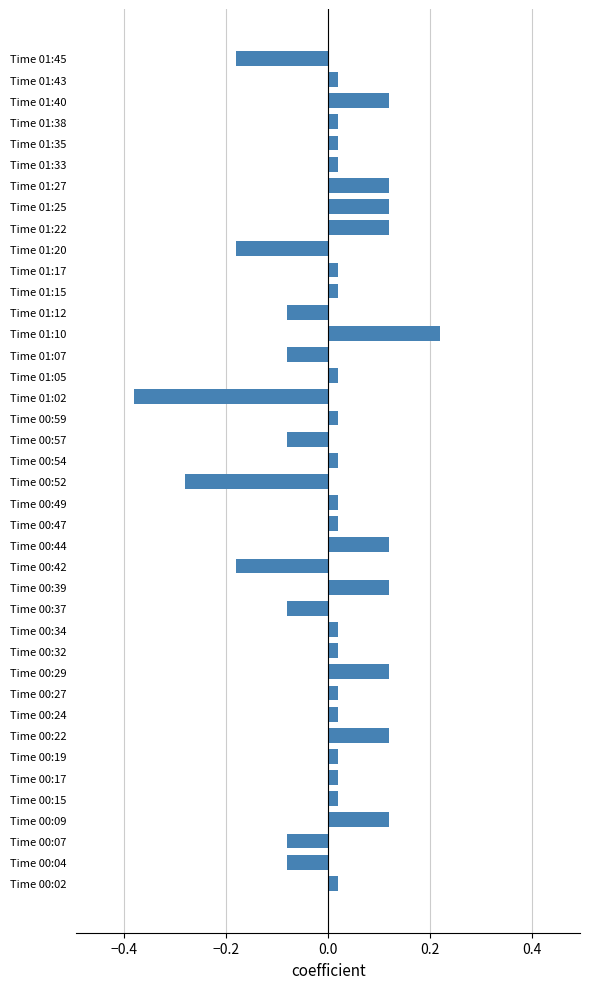

The chart shows a value of -0.3 at Time 00:42. True or false?

False